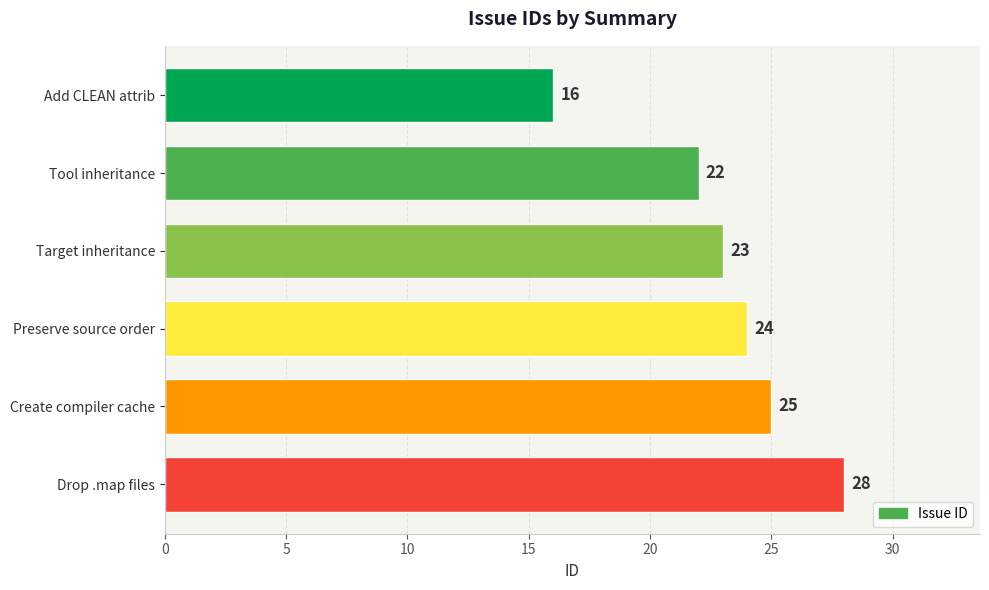

List the labels in order of value, largest first.

Drop .map files, Create compiler cache, Preserve source order, Target inheritance, Tool inheritance, Add CLEAN attrib